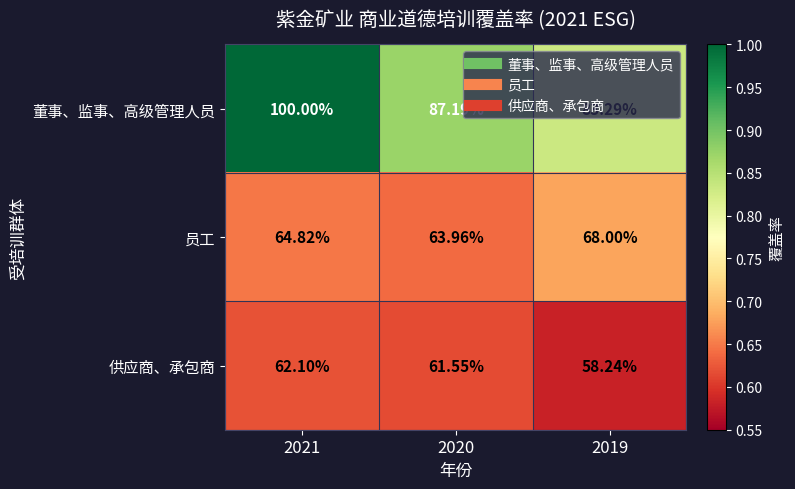

At which category does the chart reach its peak across all series?

2021